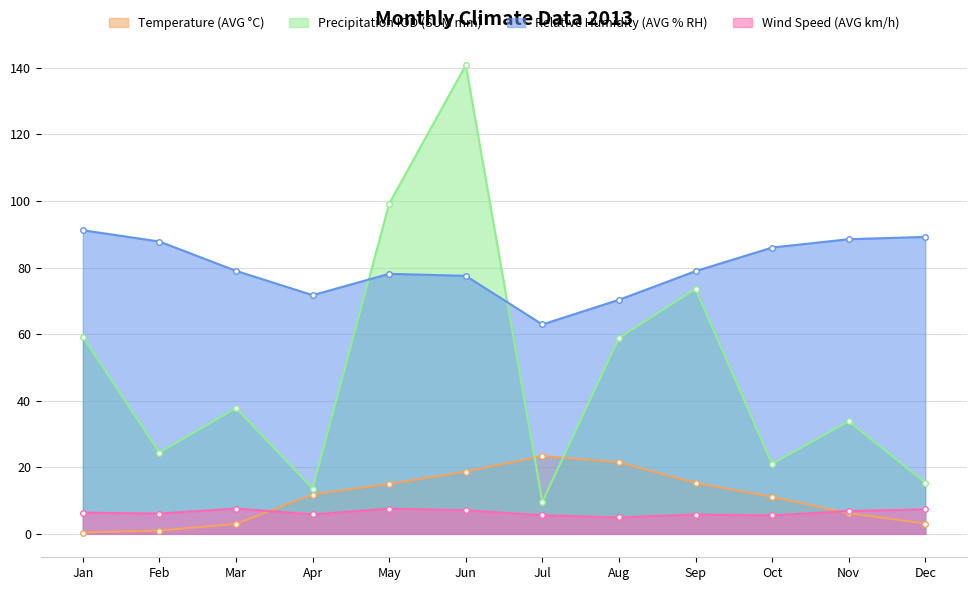

Reading left to right, extract all data points from this chart.

Temperature (AVG °C): Jan=0.4	Feb=1.0	Mar=3.0	Apr=11.8	May=15.0	Jun=18.7	Jul=23.4	Aug=21.5	Sep=15.3	Oct=11.1	Nov=6.2	Dec=3.1
Precipitation IOD (SUM mm): Jan=59.2	Feb=24.4	Mar=37.8	Apr=13.6	May=99.2	Jun=140.8	Jul=9.6	Aug=58.8	Sep=73.6	Oct=21.0	Nov=33.8	Dec=15.4
Relative Humidity (AVG % RH): Jan=91.2	Feb=87.8	Mar=79.0	Apr=71.7	May=78.1	Jun=77.5	Jul=62.9	Aug=70.3	Sep=78.9	Oct=86.0	Nov=88.5	Dec=89.2
Wind Speed (AVG km/h): Jan=6.4	Feb=6.1	Mar=7.6	Apr=5.9	May=7.6	Jun=7.1	Jul=5.6	Aug=4.9	Sep=5.8	Oct=5.5	Nov=6.9	Dec=7.3